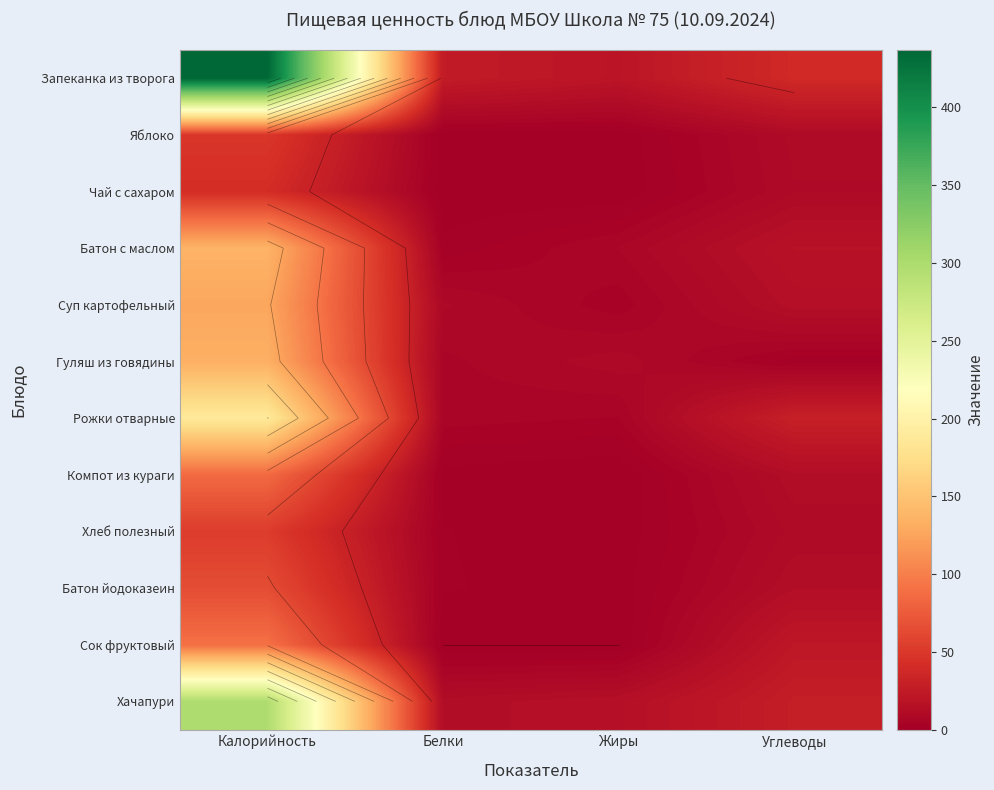

How many data points in Чай с сахаром are less than 10?

2